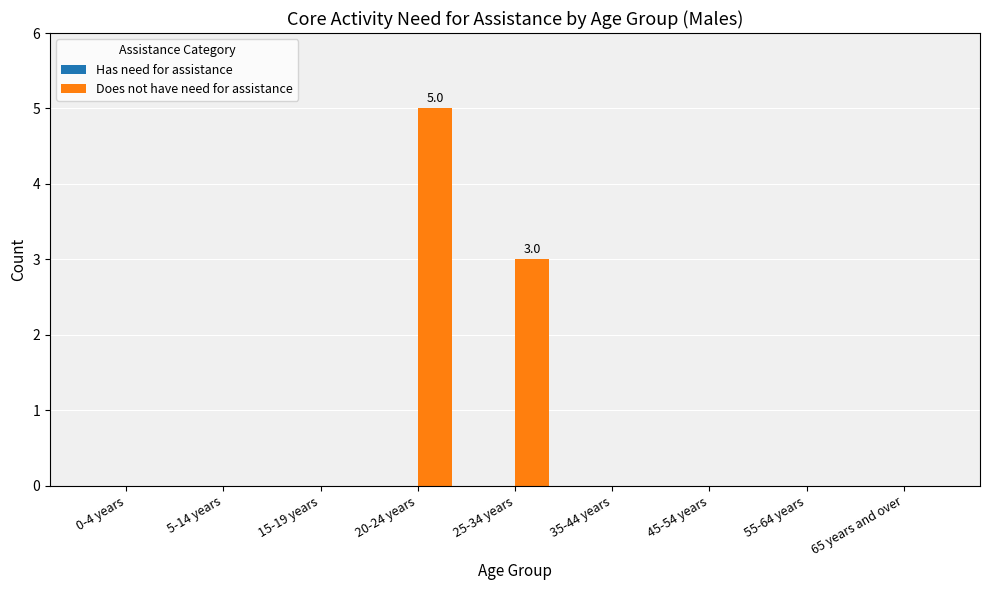

Are the bars horizontal?

No